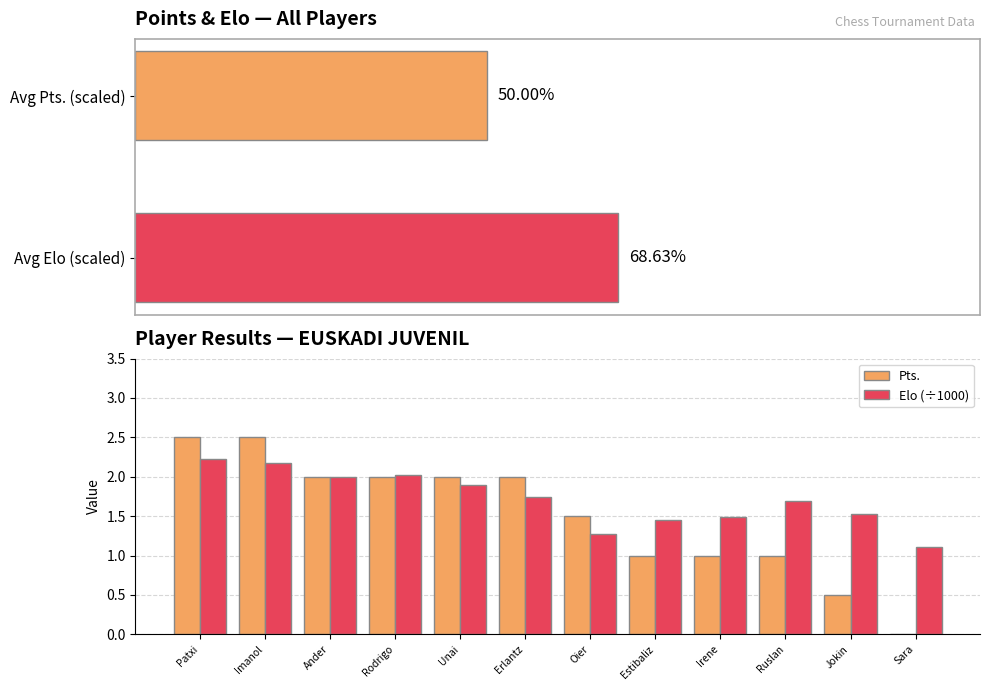

Is it true that Elo (÷1000) equals 0.9 at Erlantz?

False